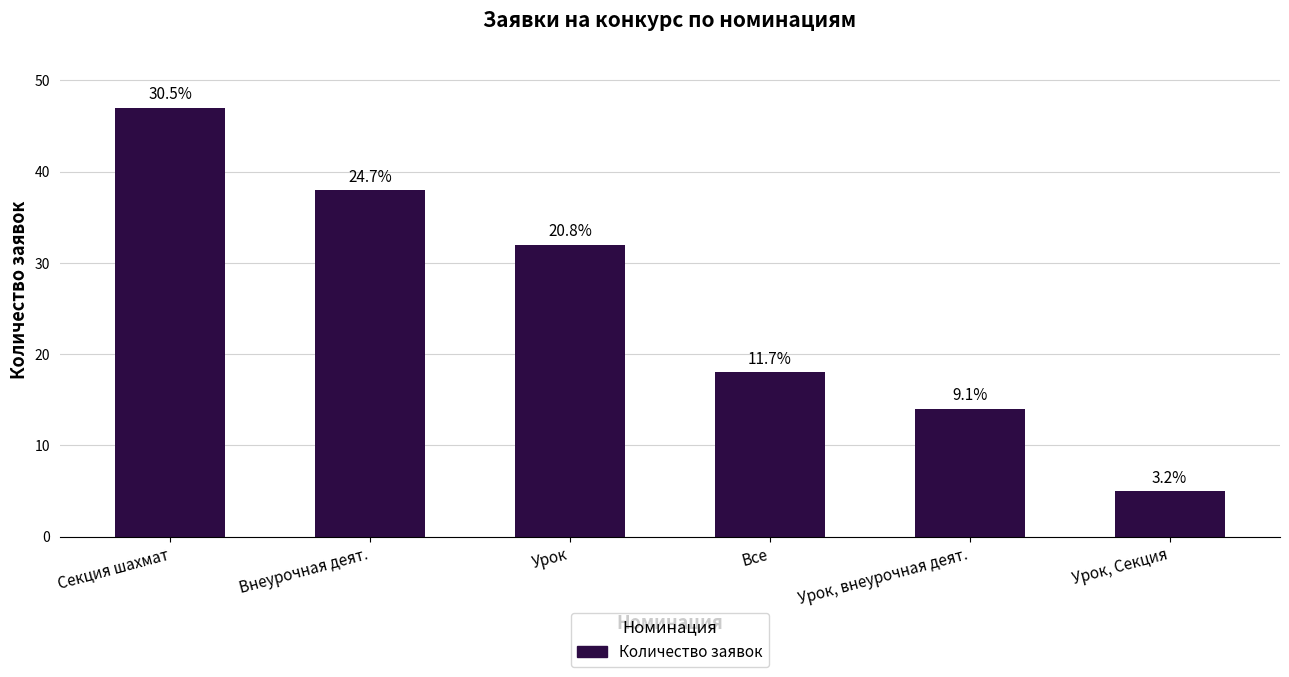

At which label does the data first exceed 32?

Секция шахмат